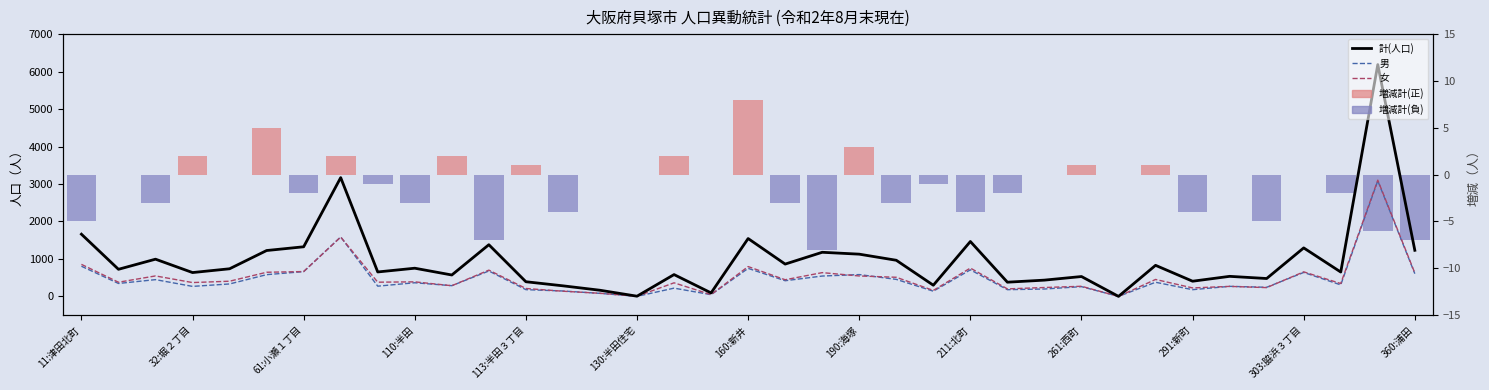

How many values in the 女 series are below 379?

18